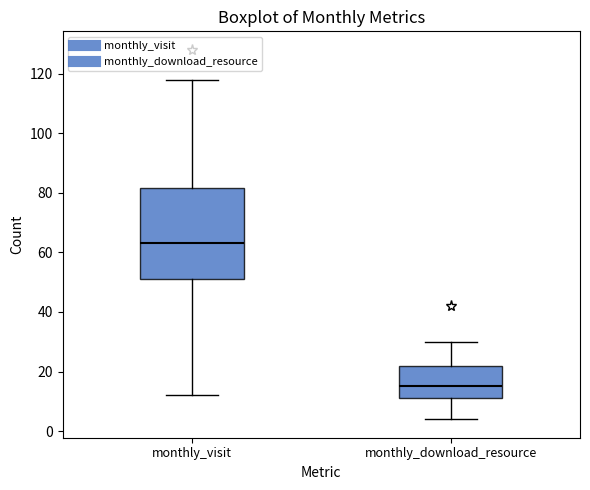

Reading left to right, transcribe this box plot: for each box, give where its median line is, the range the box spans, and where its two whiskers end, as read against the y-axis. The values are not printed on the chart, so give them approximately, as read against the axis.

monthly_visit: median 64, box 52 to 82, whiskers 12 to 118
monthly_download_resource: median 16, box 12 to 22, whiskers 4 to 30